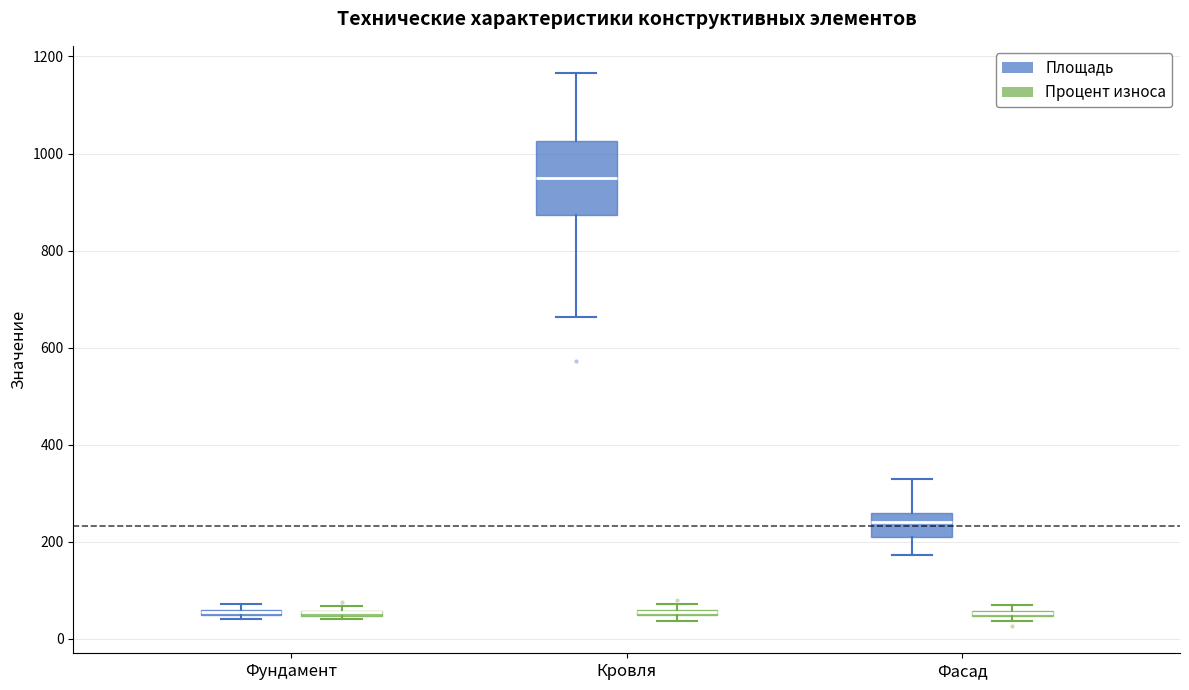

Where is the upper edge of the box for Фундамент (Площадь) on the y-axis? The values are not printed on the chart, so give them approximately, as read against the axis.

60